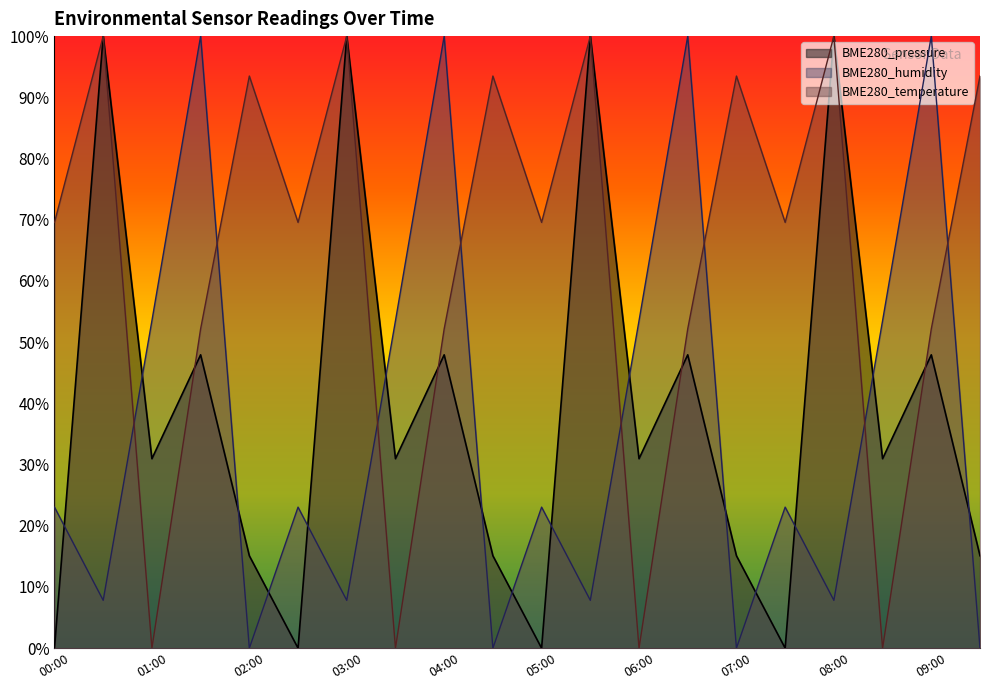

At which category is the sum across all series the highest?

00:30